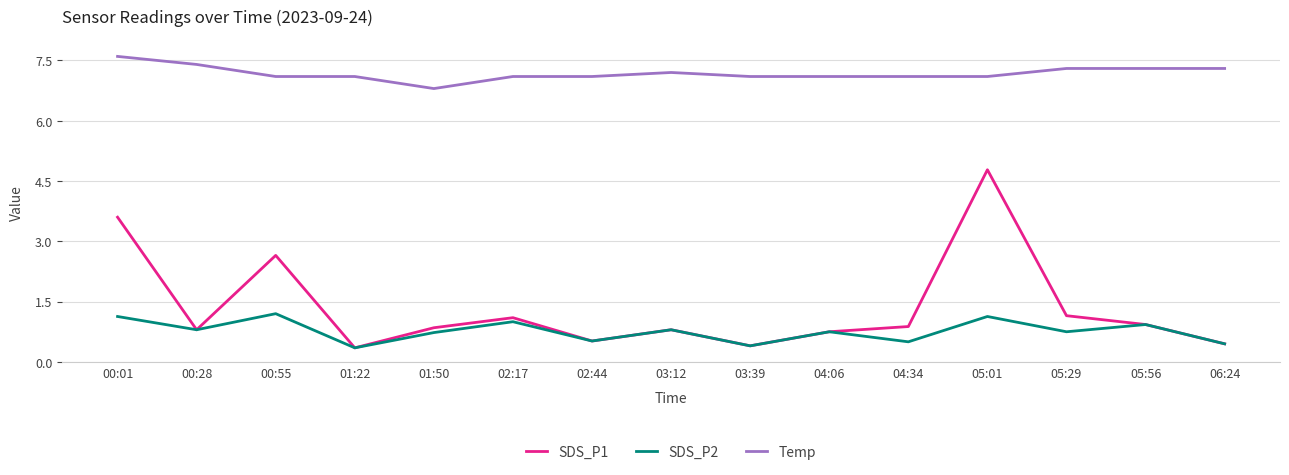

At which label does SDS_P1 reach its peak?

05:01